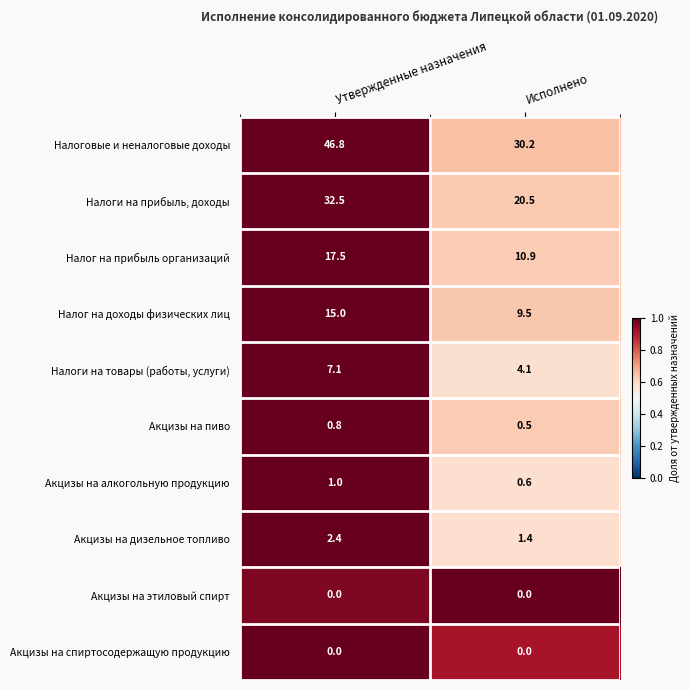

Reading left to right, extract all data points from this chart.

Налоговые и неналоговые доходы: Утвержденные назначения=46.8	Исполнено=30.2
Налоги на прибыль, доходы: Утвержденные назначения=32.5	Исполнено=20.5
Налог на прибыль организаций: Утвержденные назначения=17.5	Исполнено=10.9
Налог на доходы физических лиц: Утвержденные назначения=15.0	Исполнено=9.5
Налоги на товары (работы, услуги): Утвержденные назначения=7.1	Исполнено=4.1
Акцизы на пиво: Утвержденные назначения=0.8	Исполнено=0.5
Акцизы на алкогольную продукцию: Утвержденные назначения=1.0	Исполнено=0.6
Акцизы на дизельное топливо: Утвержденные назначения=2.4	Исполнено=1.4
Акцизы на этиловый спирт: Утвержденные назначения=0.0	Исполнено=0.0
Акцизы на спиртосодержащую продукцию: Утвержденные назначения=0.0	Исполнено=0.0